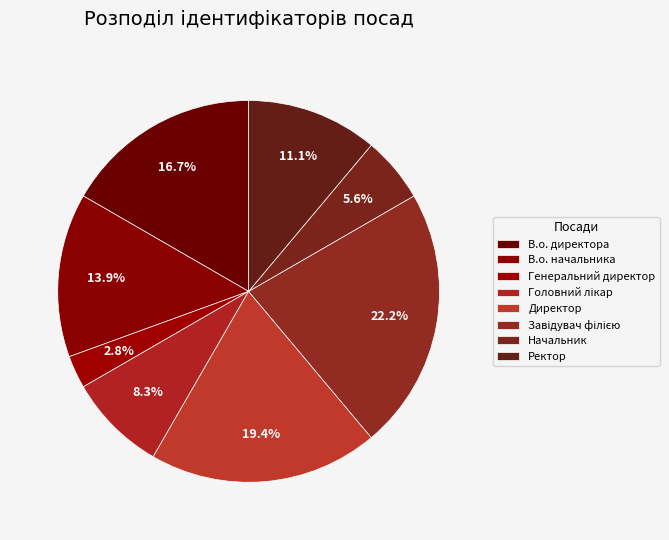

What portion of the pie excludes В.о. начальника?

86.1%